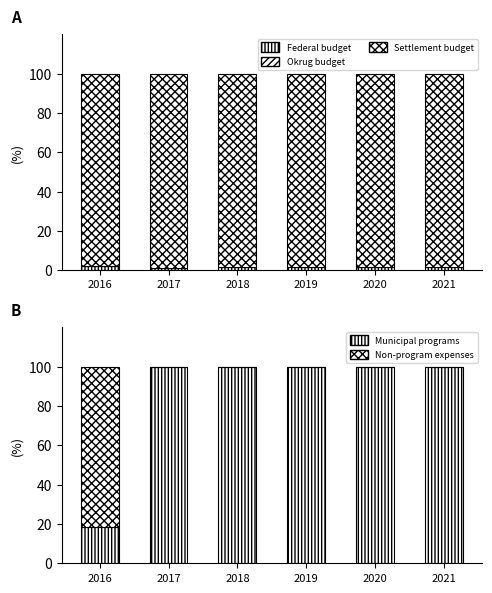

What is the total value across all series at 2020?

200.0